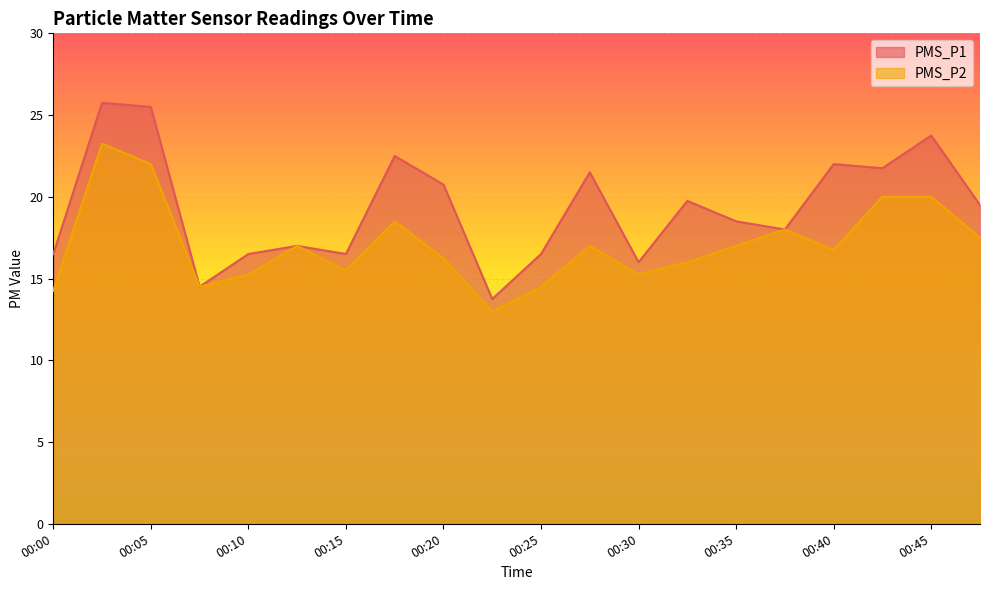

The value of PMS_P1 at 00:33 is 19.8. True or false?

True